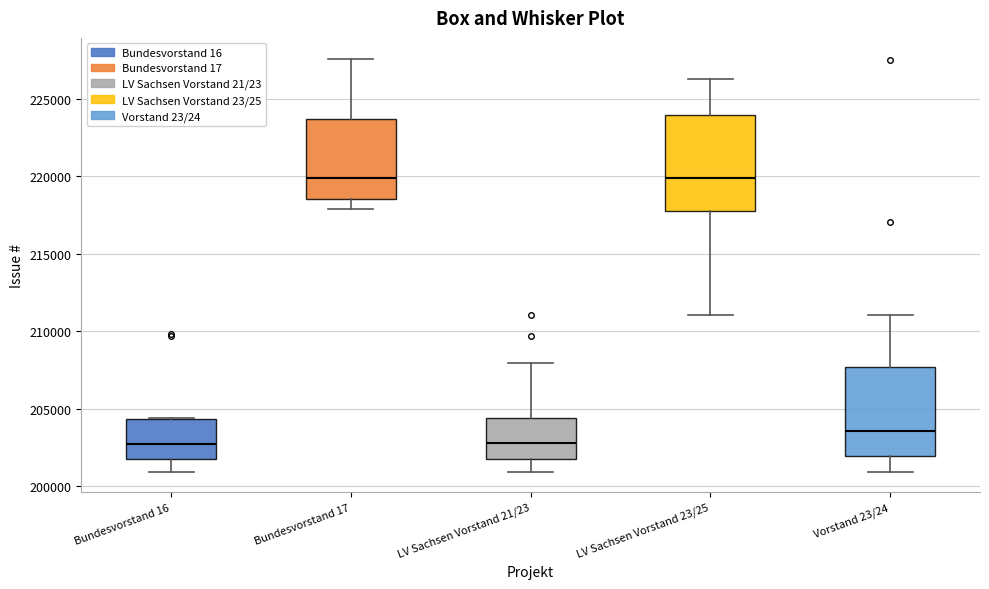

Reading left to right, read every box against the y-axis: the position of its median line, the range the box covers, and the ends of its whiskers. The values are not printed on the chart, so give them approximately, as read against the axis.

Bundesvorstand 16: median 202500, box 201500 to 204500, whiskers 201000 to 204500
Bundesvorstand 17: median 220000, box 218500 to 223500, whiskers 218000 to 227500
LV Sachsen Vorstand 21/23: median 203000, box 201500 to 204500, whiskers 201000 to 208000
LV Sachsen Vorstand 23/25: median 220000, box 218000 to 224000, whiskers 211000 to 226500
Vorstand 23/24: median 203500, box 202000 to 207500, whiskers 201000 to 211000